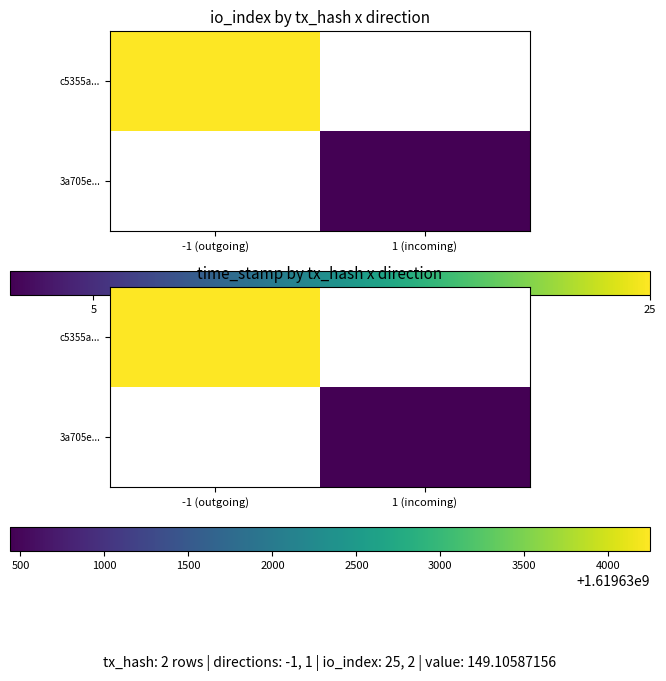

Which category has the highest value across all series?

-1 (outgoing)